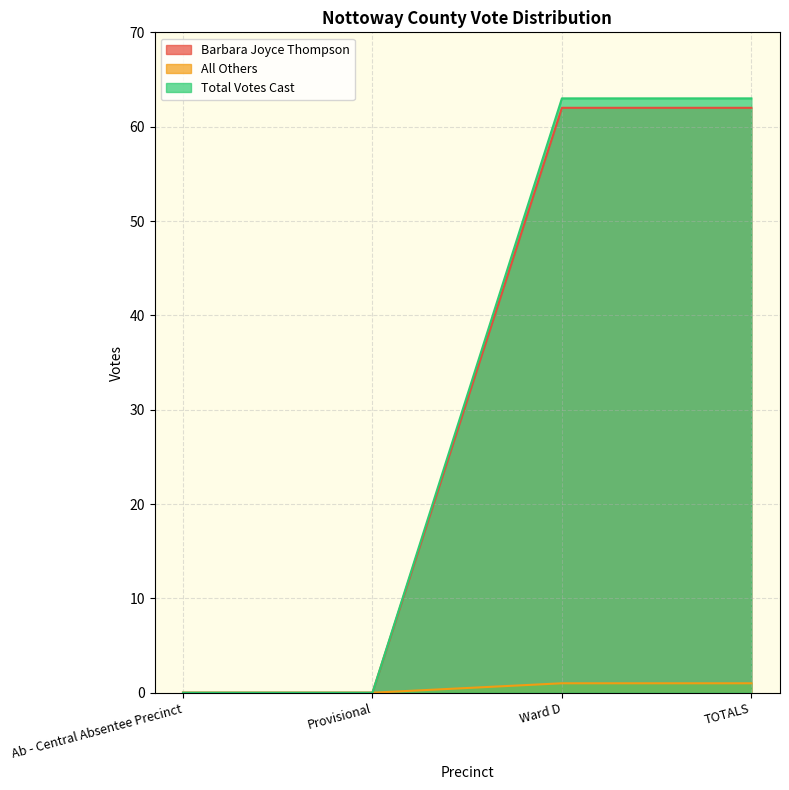

At which category is the sum across all series the highest?

Ward D